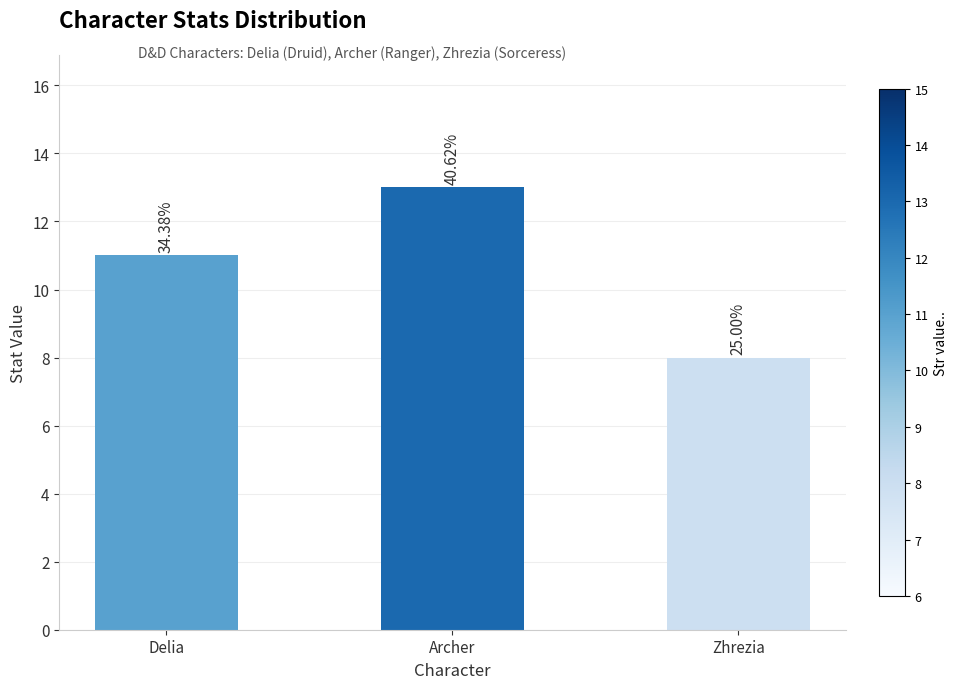

Which has a higher value, Archer or Zhrezia?

Archer